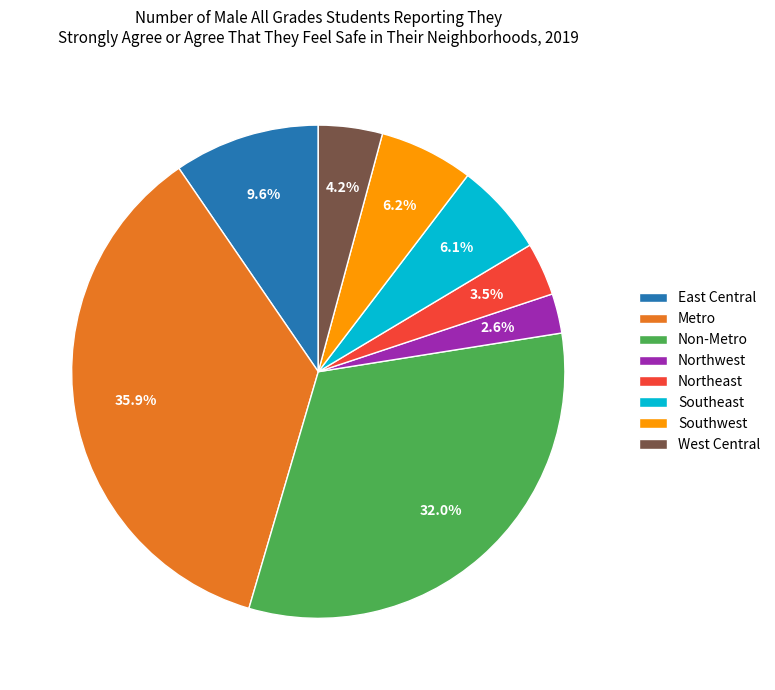

To the nearest percent, what percentage of the pie is West Central?

4%